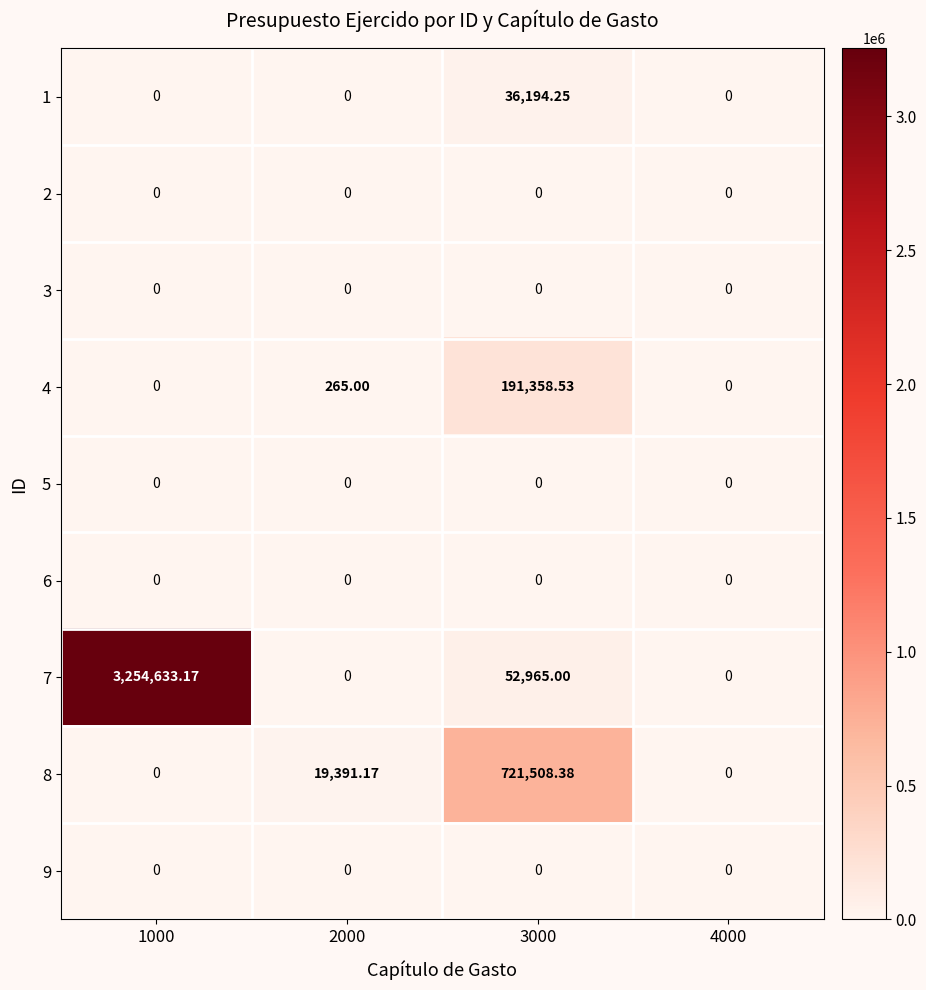

Count the number of categories in the chart.

4